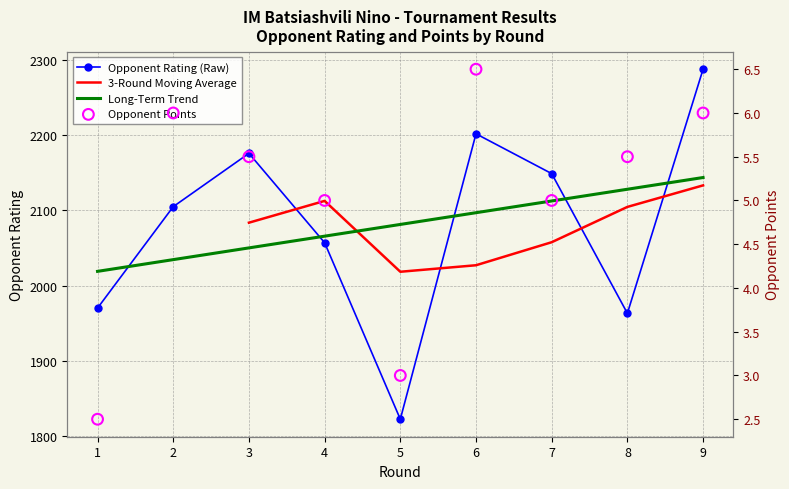

What is the total value across all series at 9?

2294.0